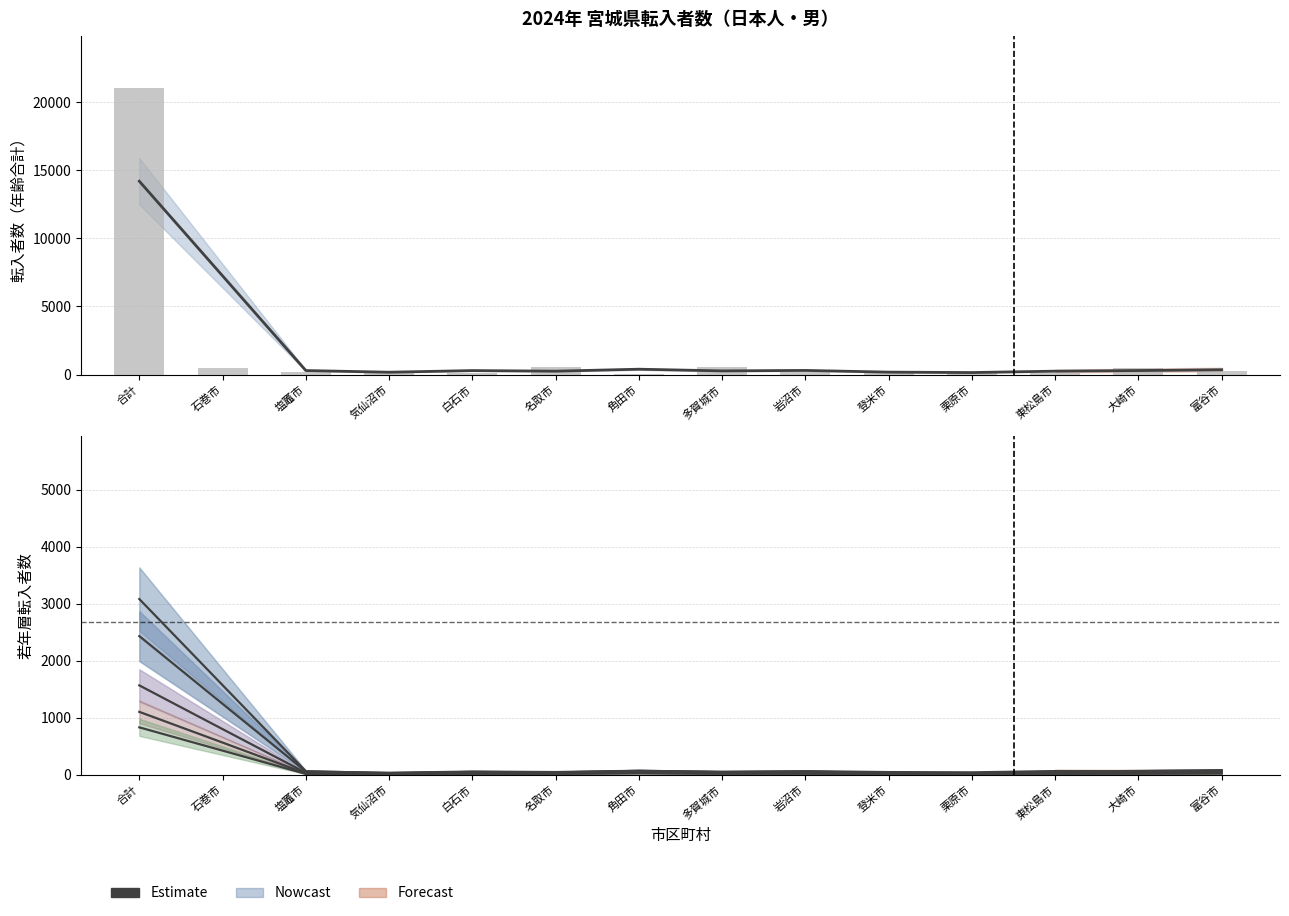

At which label does 推計値（合計） reach its peak?

合計